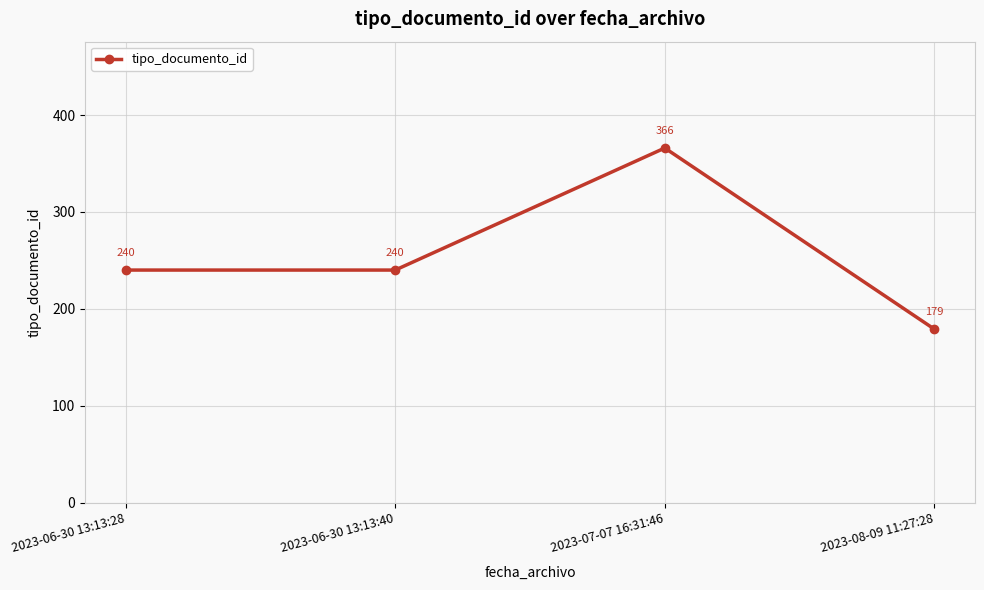

What is the average value?

256